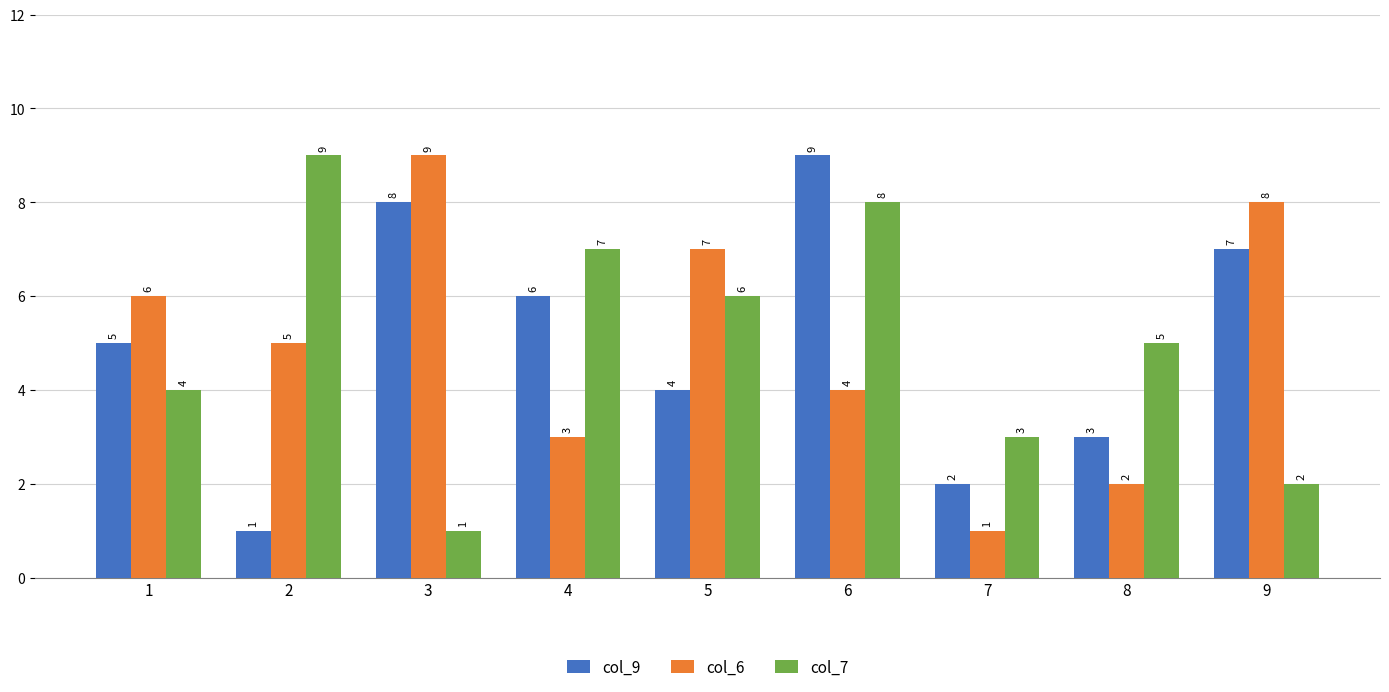

List the labels in order of col_6 value, smallest first.

7, 8, 4, 6, 2, 1, 5, 9, 3